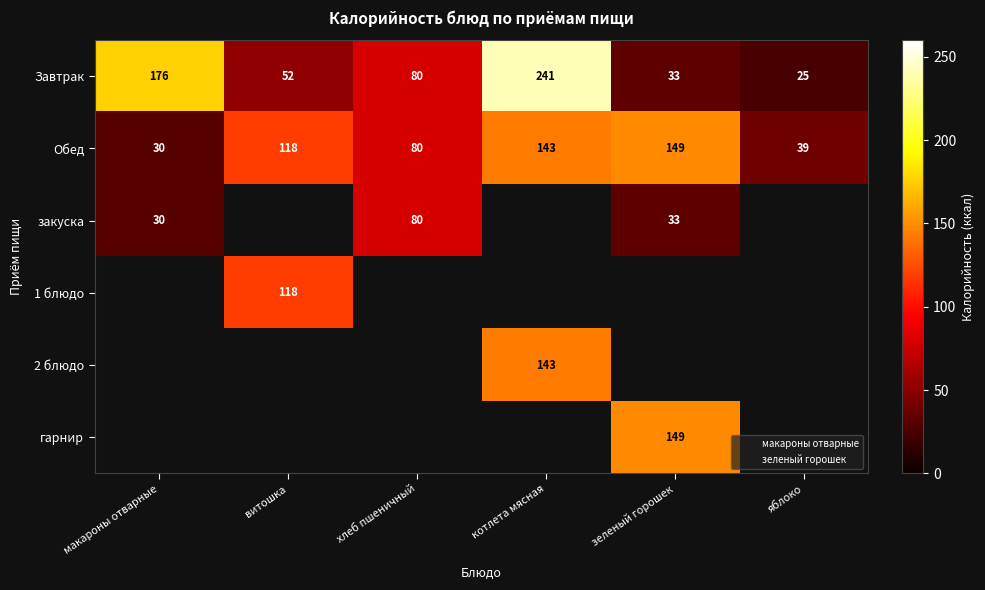

What is the sum of all Завтрак values?

607.0